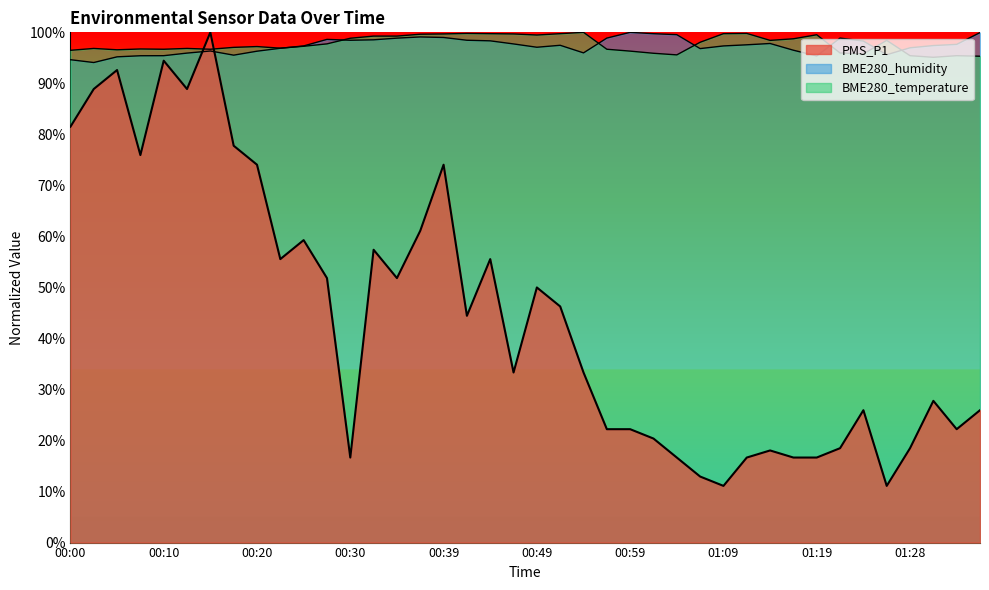

Is it true that BME280_humidity equals 96.3 at 00:15?

True